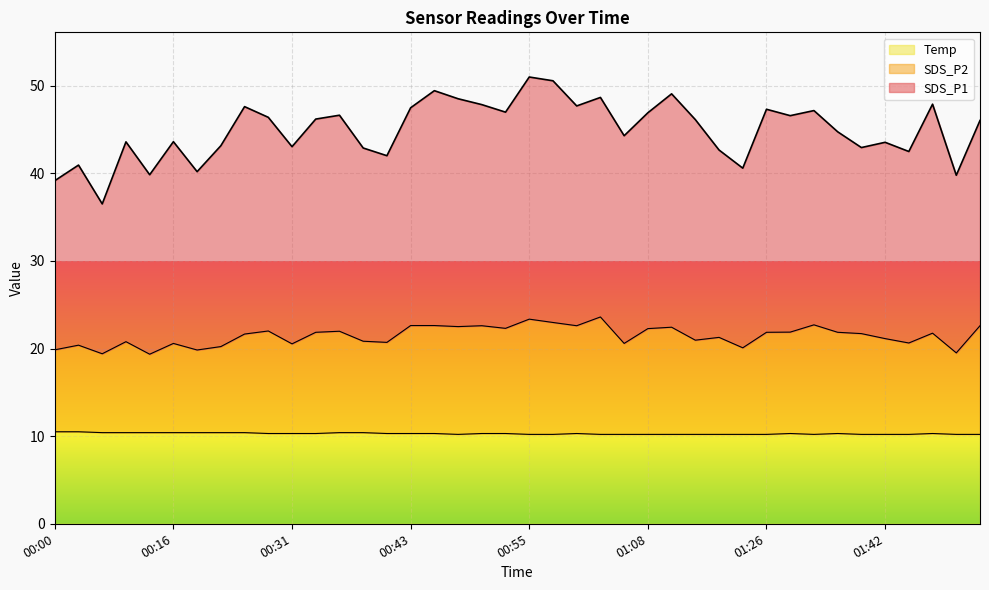

Reading left to right, transcribe all the data shown in this chart.

SDS_P1: 39.2	40.9	36.5	43.6	39.8	43.6	40.2	43.1	47.6	46.4	43.0	46.2	46.6	42.9	42.0	47.5	49.4	48.5	47.8	47.0	51.0	50.5	47.7	48.7	44.3	46.9	49.1	46.1	42.6	40.6	47.3	46.6	47.1	44.7	42.9	43.5	42.5	47.9	39.8	46.0
SDS_P2: 19.9	20.4	19.4	20.8	19.4	20.6	19.8	20.2	21.6	22.0	20.5	21.9	22.0	20.8	20.7	22.6	22.6	22.5	22.6	22.3	23.4	23.0	22.6	23.6	20.6	22.3	22.4	20.9	21.3	20.1	21.9	21.9	22.7	21.9	21.7	21.1	20.6	21.8	19.5	22.6
Temp: 10.5	10.5	10.4	10.4	10.4	10.4	10.4	10.4	10.4	10.3	10.3	10.3	10.4	10.4	10.3	10.3	10.3	10.2	10.3	10.3	10.2	10.2	10.3	10.2	10.2	10.2	10.2	10.2	10.2	10.2	10.2	10.3	10.2	10.3	10.2	10.2	10.2	10.3	10.2	10.2